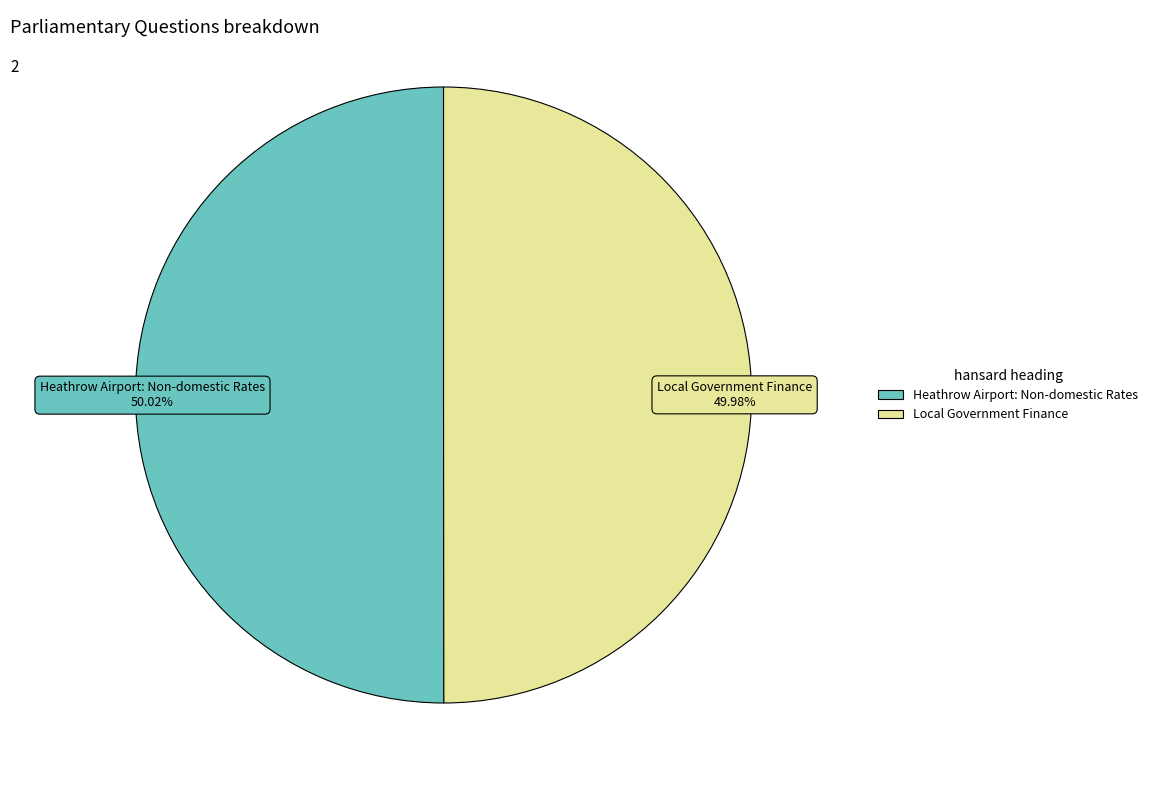

What is the ratio of the value at Local Government Finance to the value at Heathrow Airport: Non-domestic Rates?

1.0